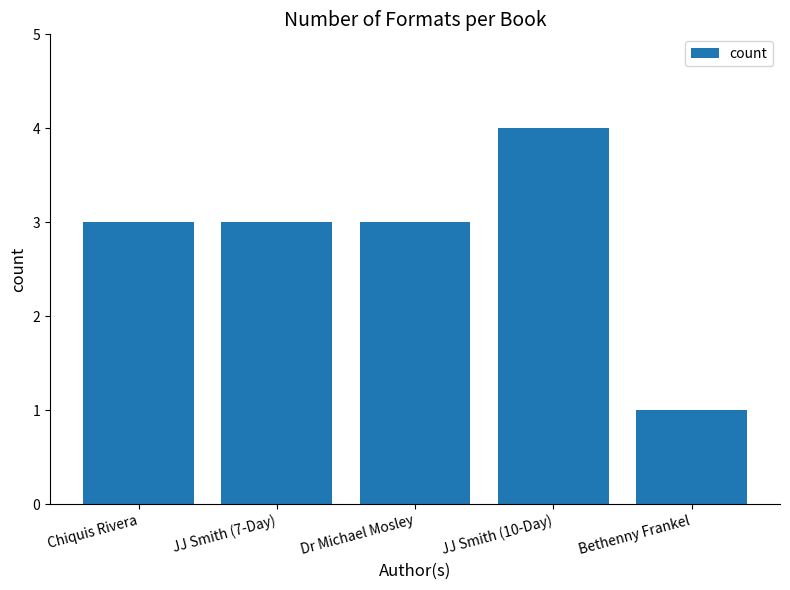

Reading left to right, extract all data points from this chart.

3	3	3	4	1